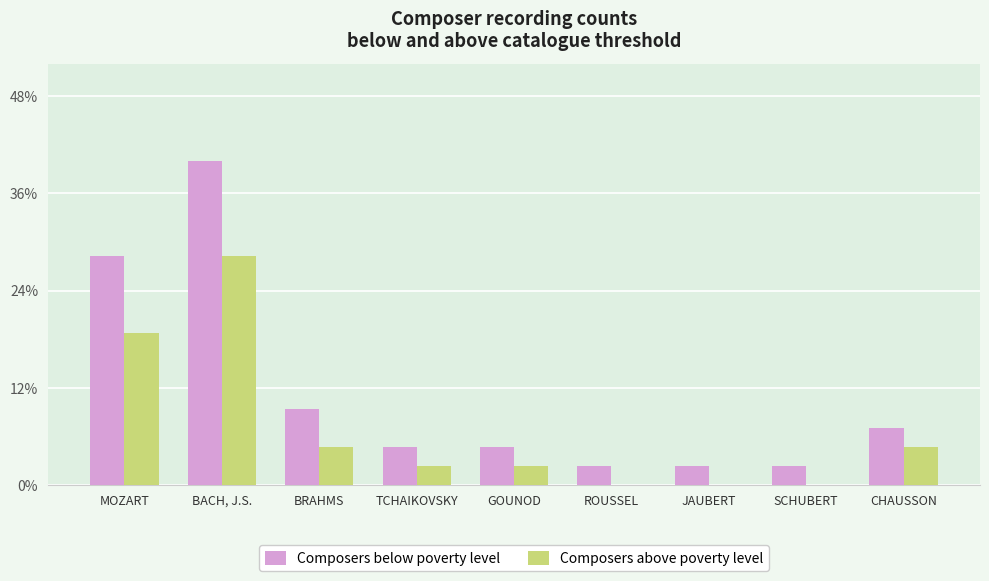

Are the bars horizontal?

No